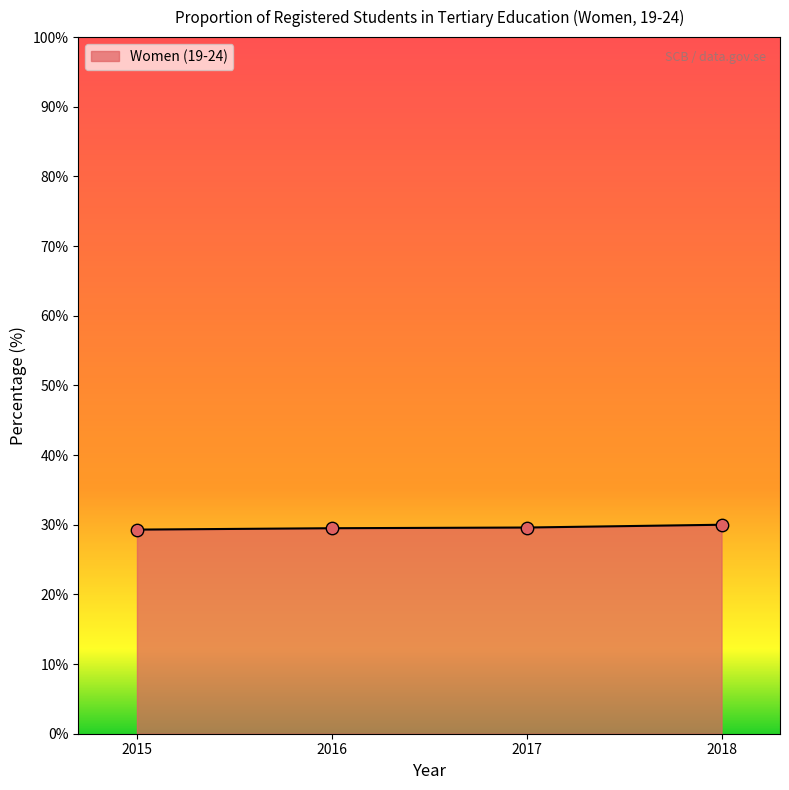

Approximately how many times larger is the value at 2018 compared to 2017?

1.0